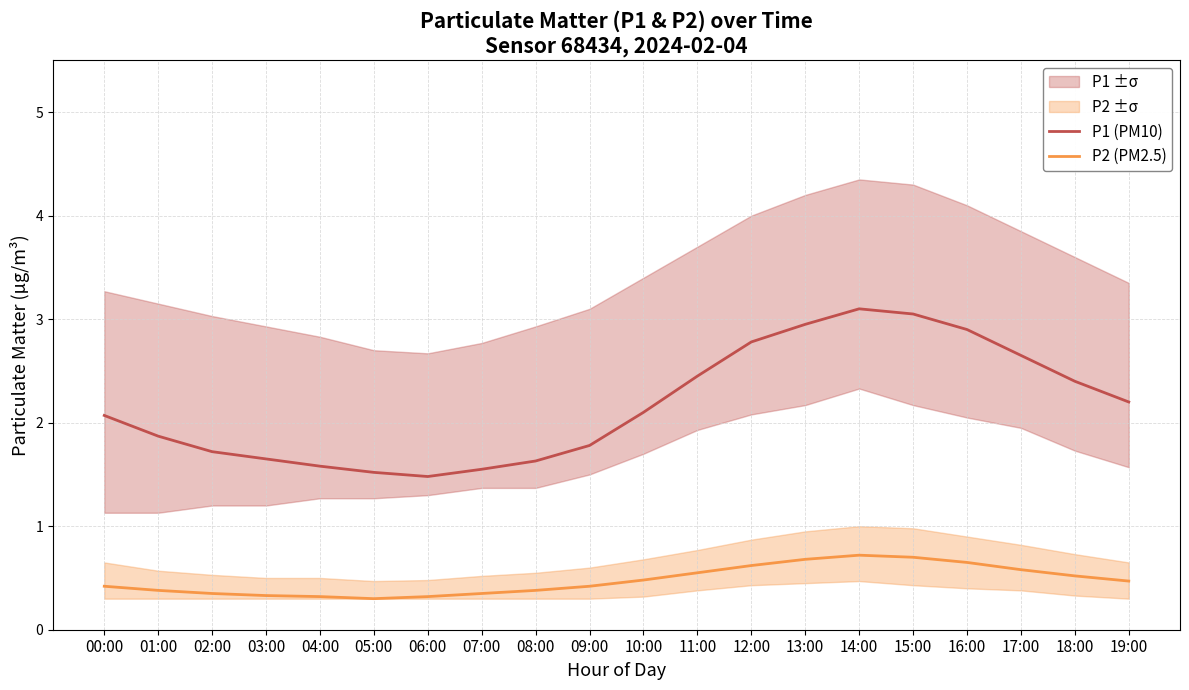

Rank the series by their average value, from highest to lowest.

P1 (PM10), P2 (PM2.5)